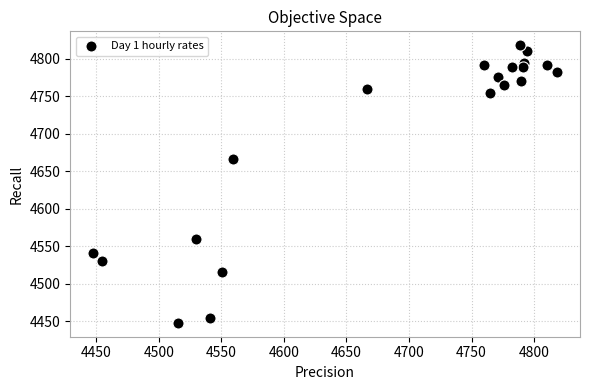

What Y value in the scatter plot is closest to 4632?

4666.3